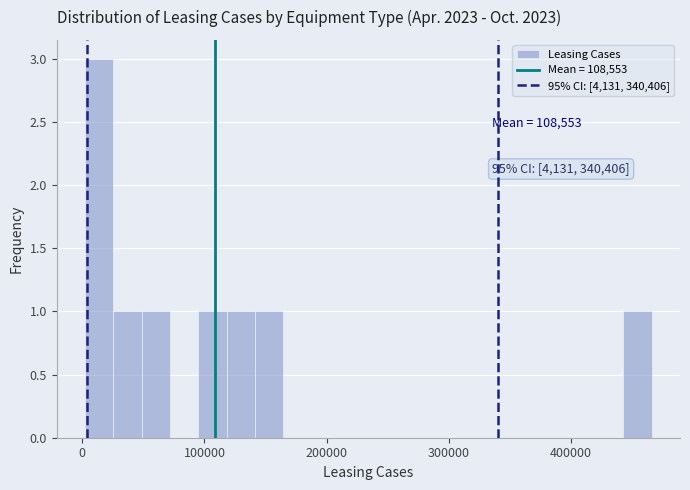

Read against the x-axis, roughly where is the centre of the tallest bar?

10000